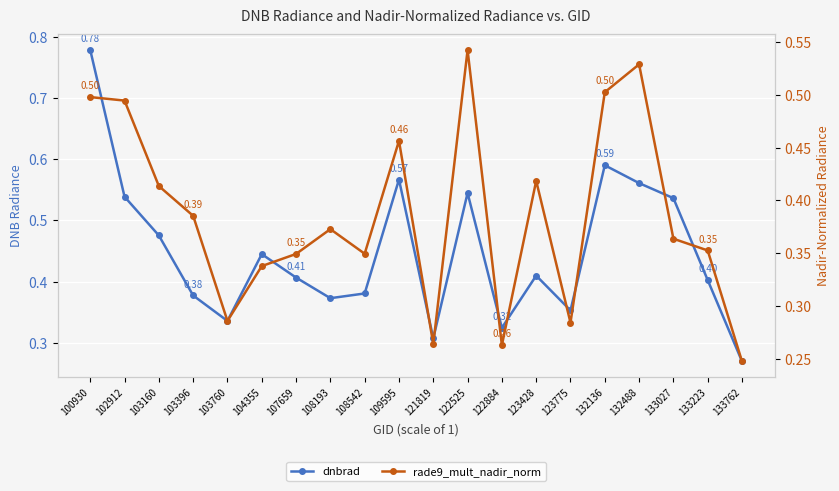

What are all the series names shown in the legend?

dnbrad, rade9_mult_nadir_norm